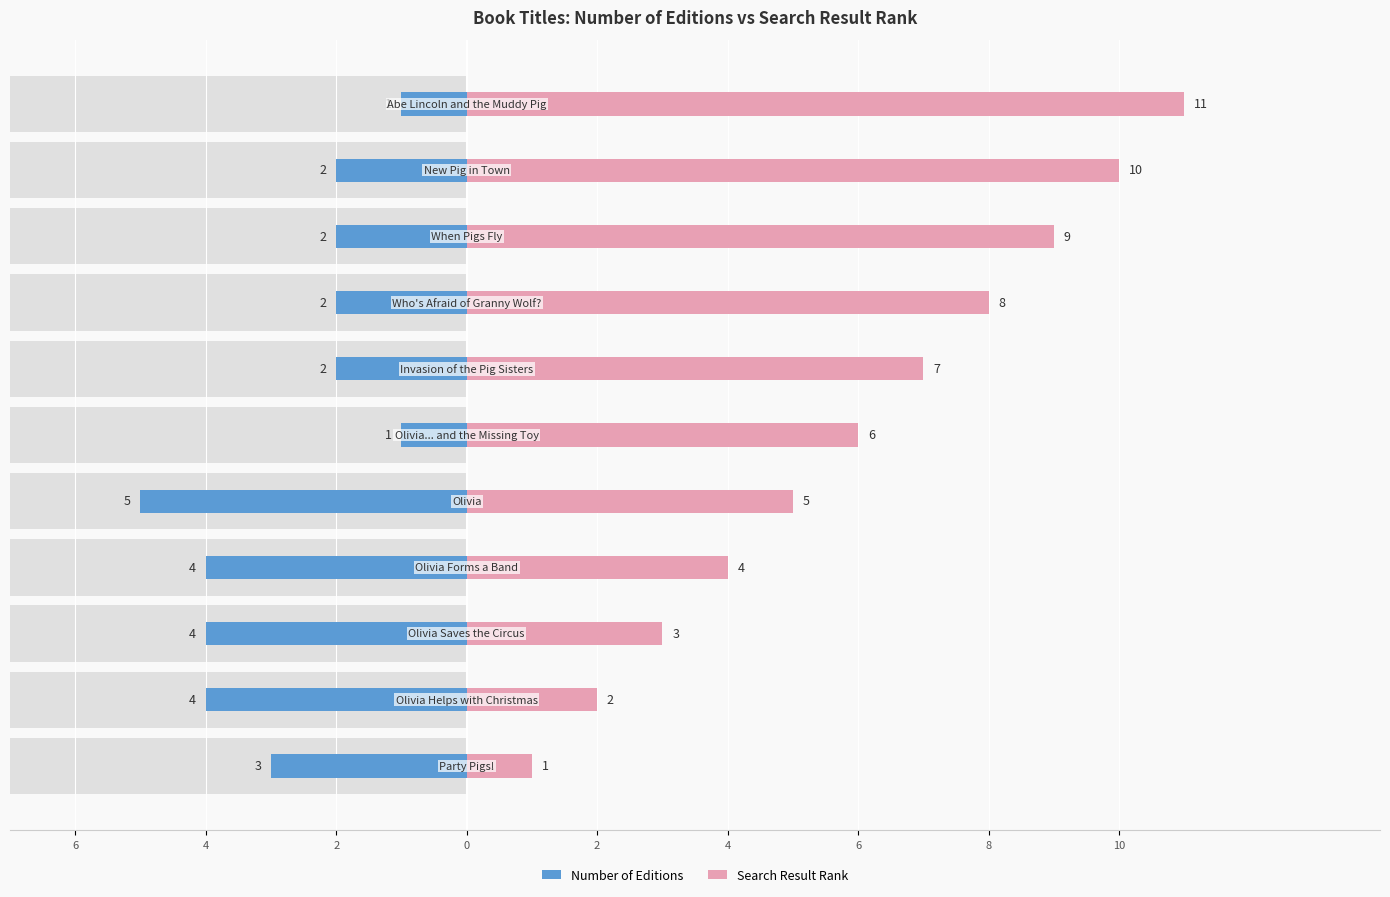

Which series has the largest total across all categories?

Search Result Rank